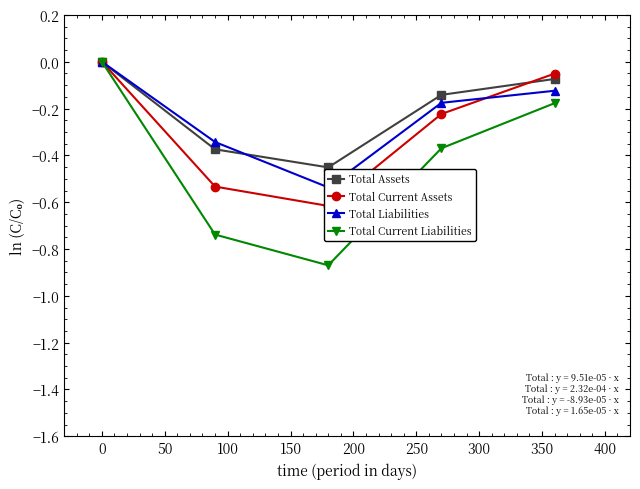

What are all the series names shown in the legend?

Total Assets, Total Current Assets, Total Liabilities, Total Current Liabilities